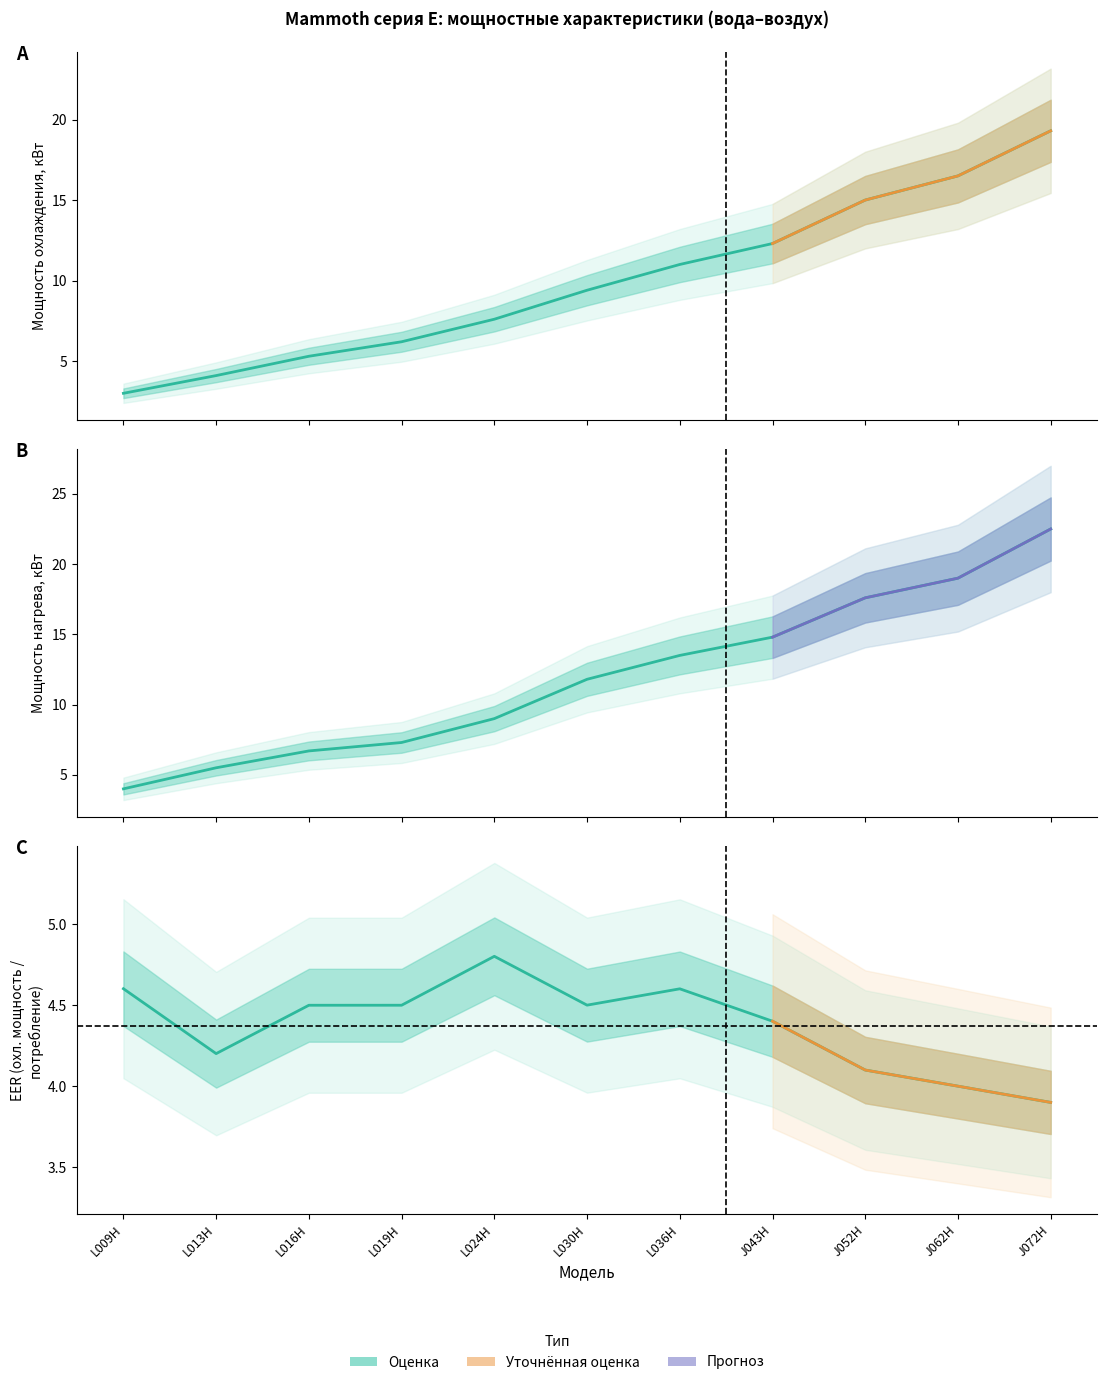

How many lines are shown in the chart?

2